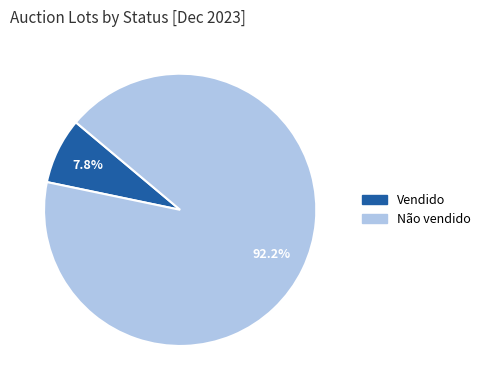

Which category has the biggest portion of the pie?

Não vendido